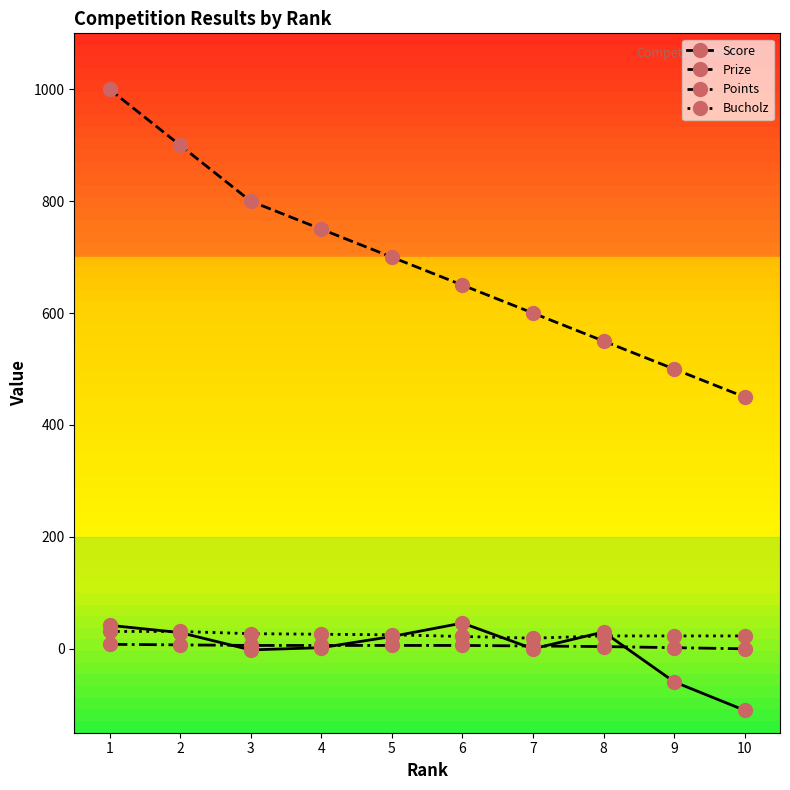

How many data points does each series have?

10